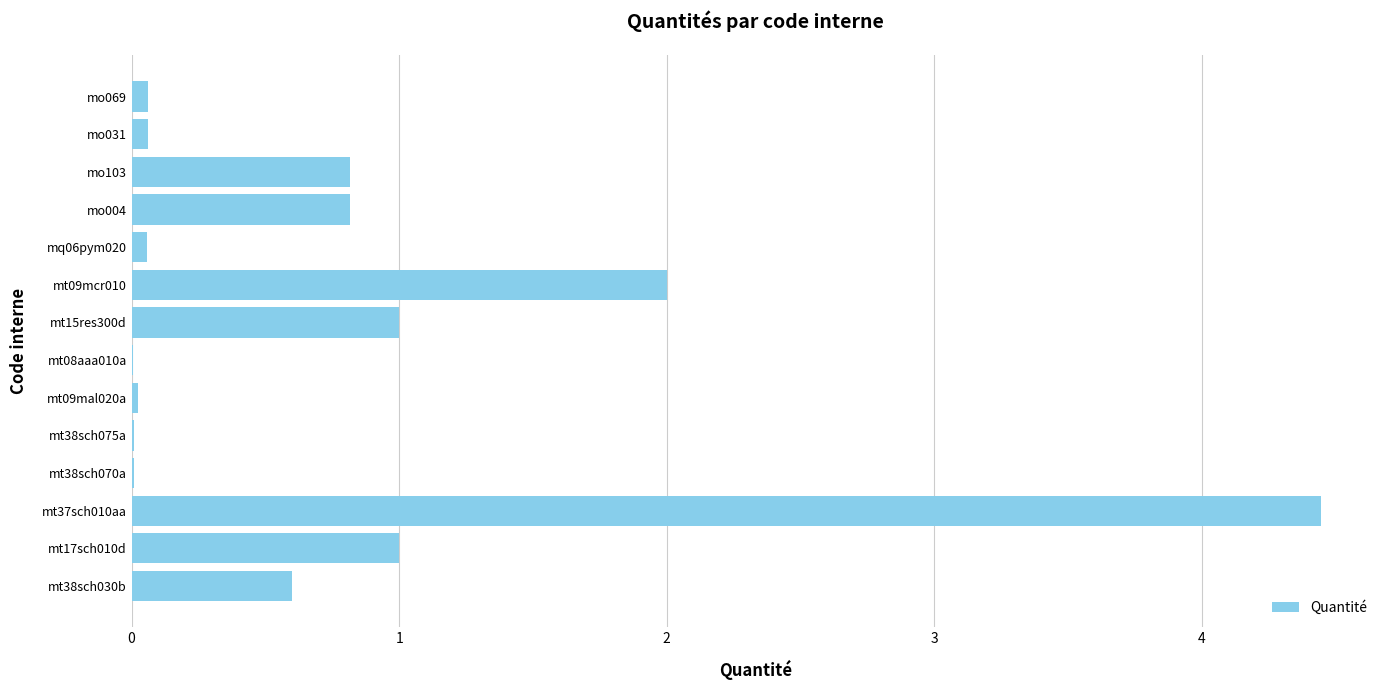

Which has a higher value, mt17sch010d or mo004?

mt17sch010d